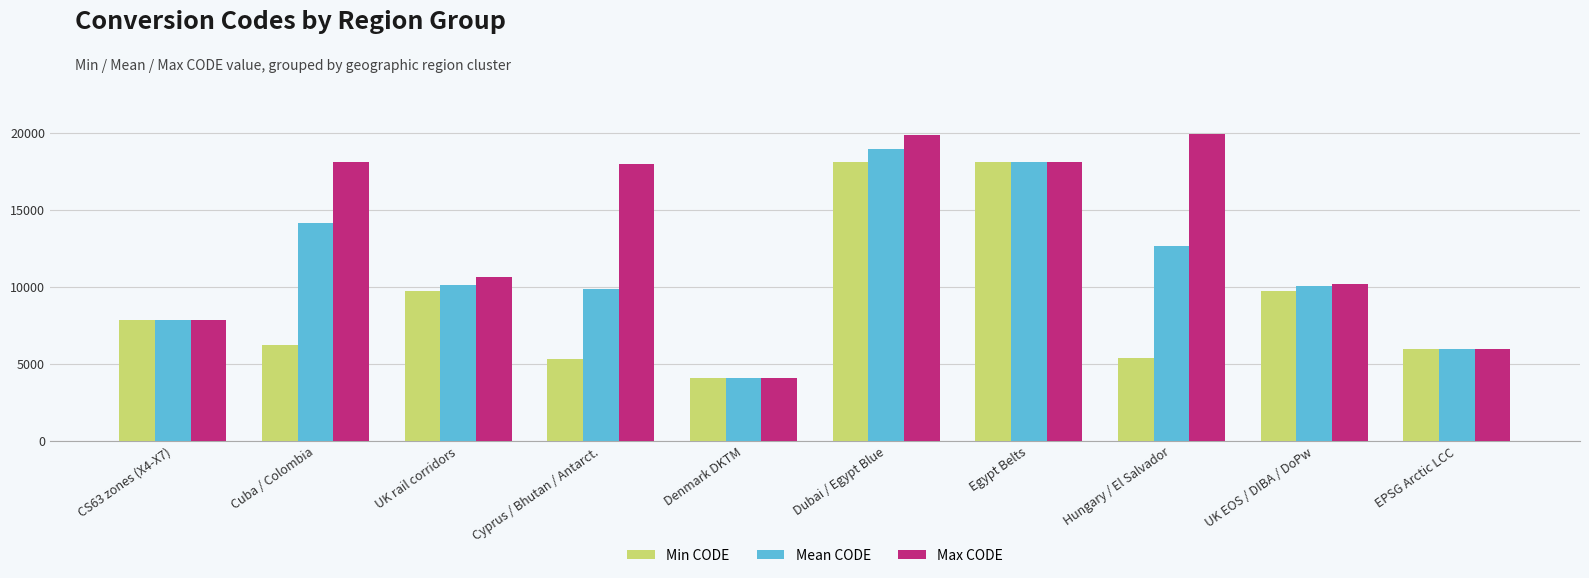

How many values in the Mean CODE series are below 10093?

5